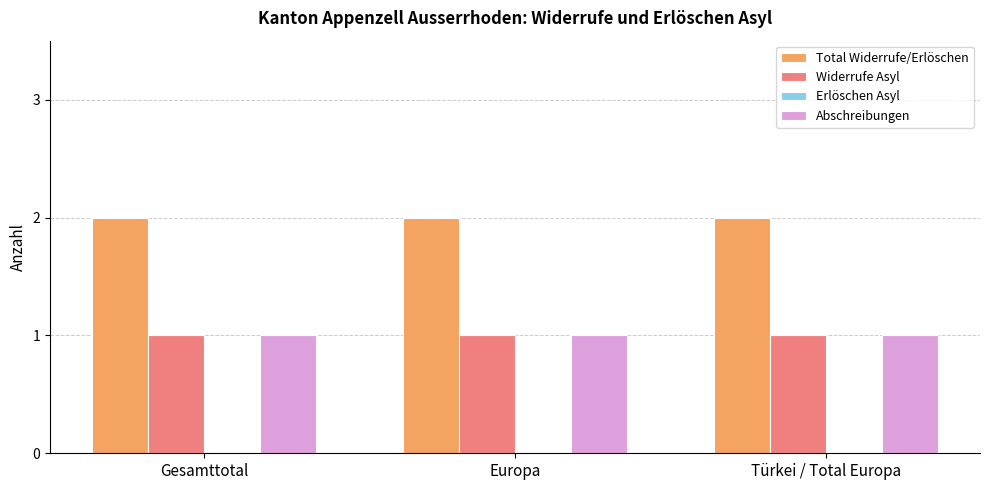

What is the maximum value shown in the chart?

2